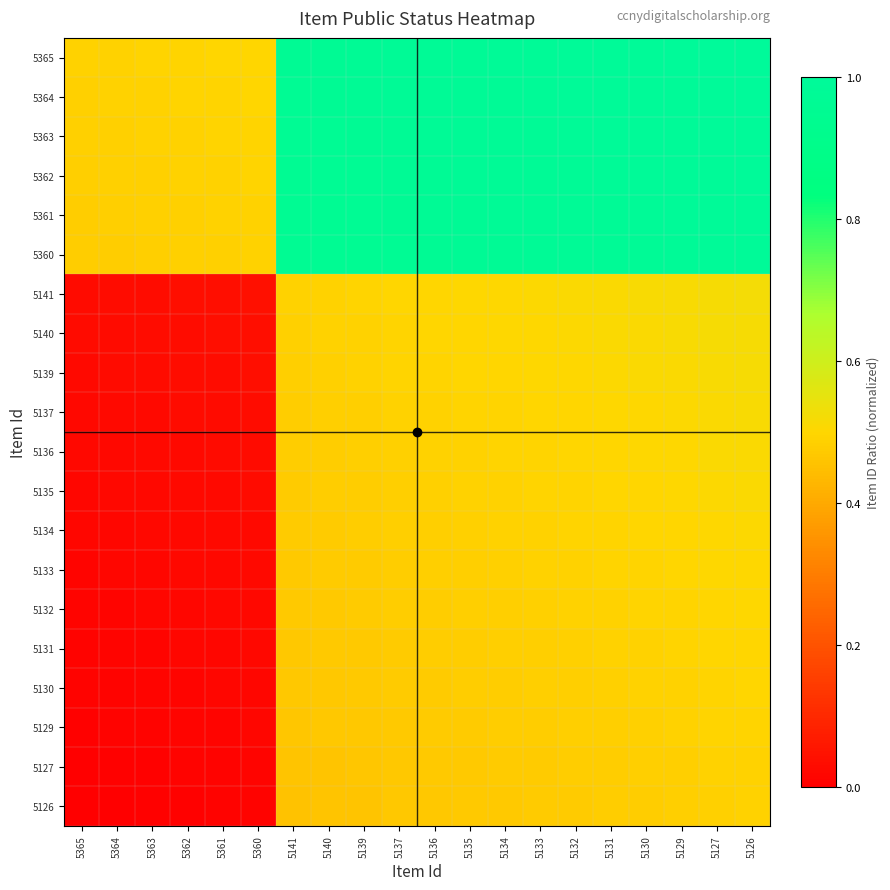

What is the total value across all series at 5141?

12.4